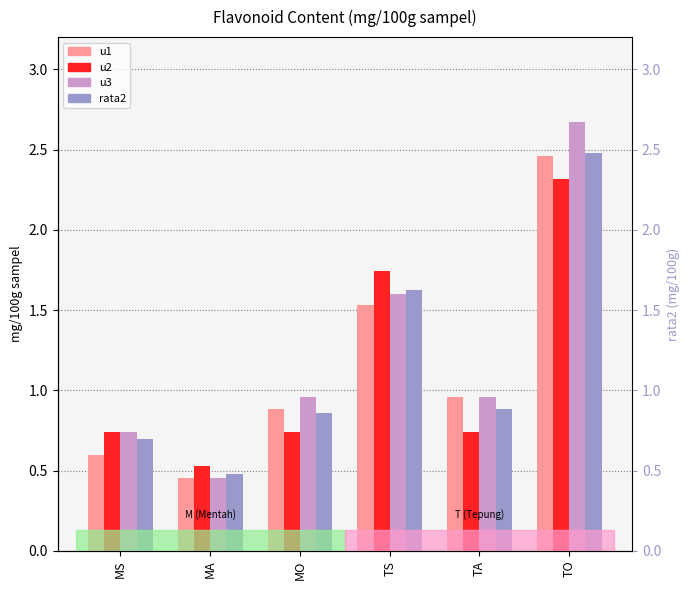

Reading left to right, extract all data points from this chart.

u1: 0.6	0.5	0.9	1.5	1.0	2.5
u2: 0.7	0.5	0.7	1.7	0.7	2.3
u3: 0.7	0.5	1.0	1.6	1.0	2.7
rata2: 0.7	0.5	0.9	1.6	0.9	2.5